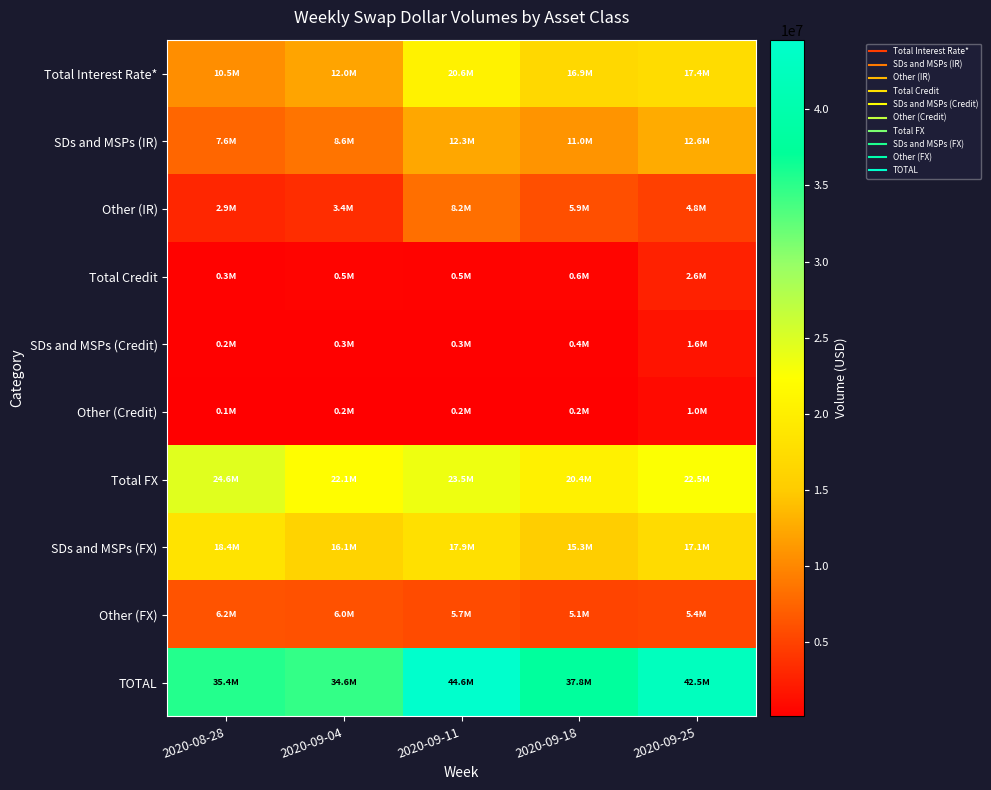

What is the minimum value shown in the chart?

124633